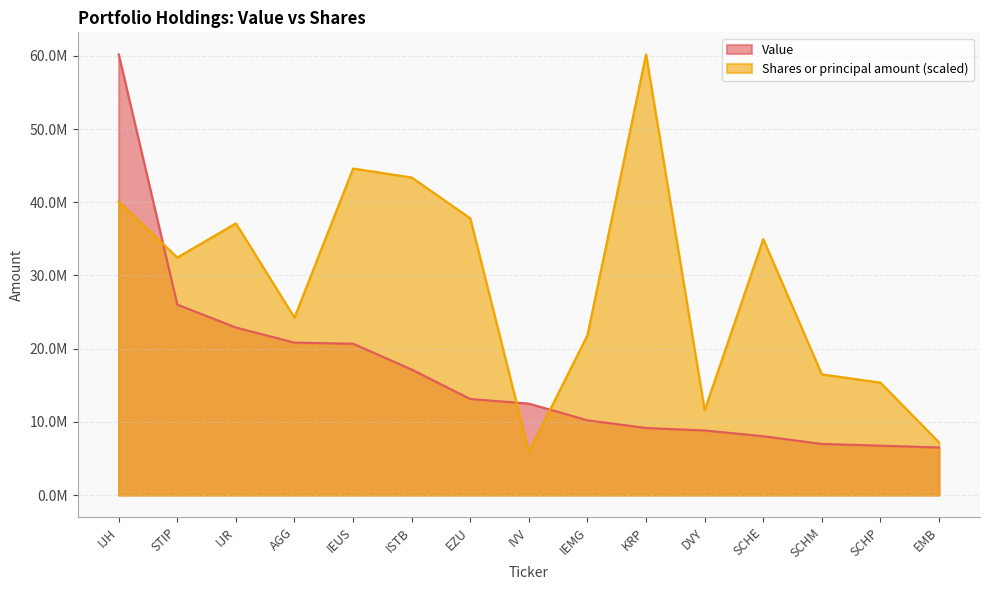

List the series in order of their peak value, lowest first.

Value, Shares or principal amount